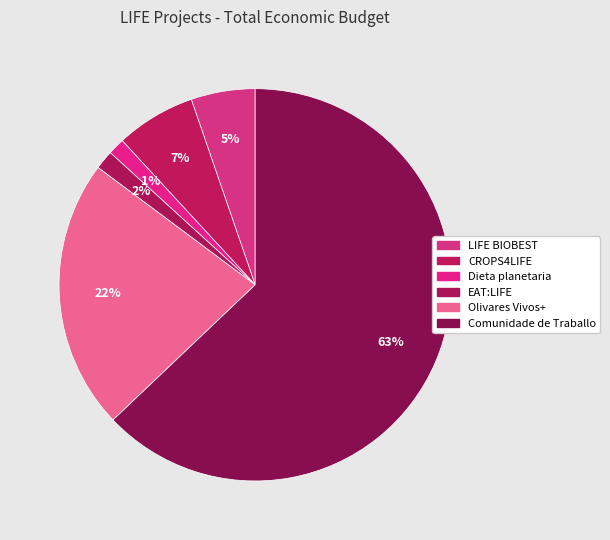

Count the number of slices in the pie.

6